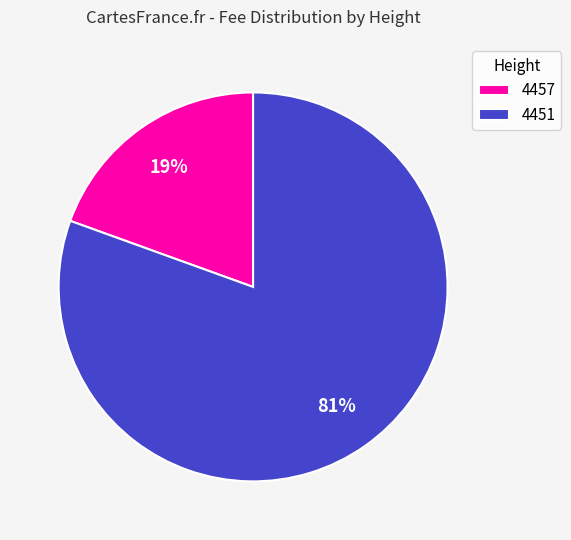

What is the smallest slice in the pie chart?

4457